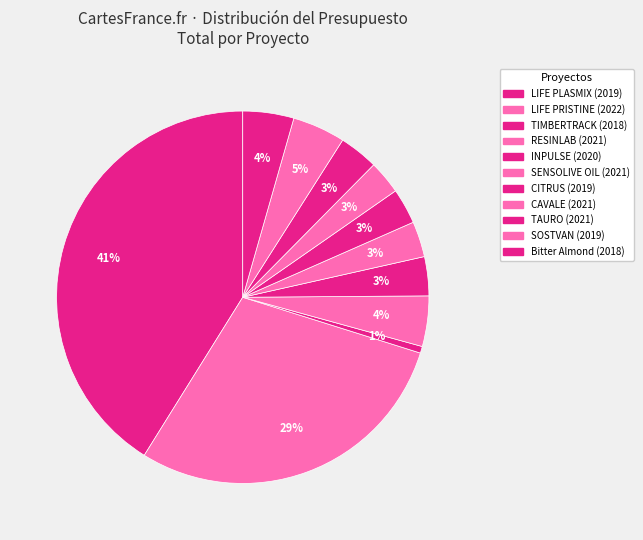

What is the change in value from LIFE PRISTINE (2022) to TIMBERTRACK (2018)?

-3689114